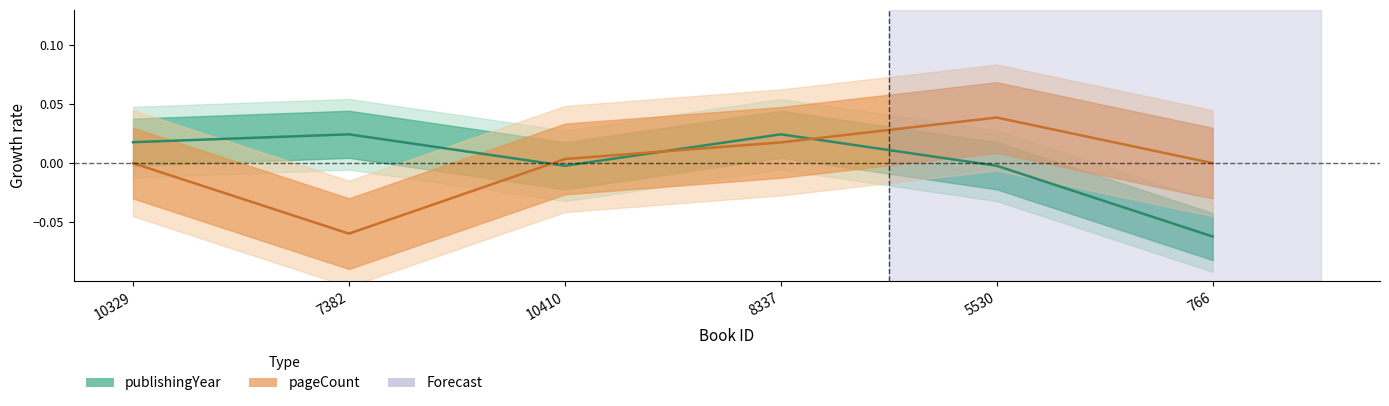

Where is the first local maximum for pageCount?

5530